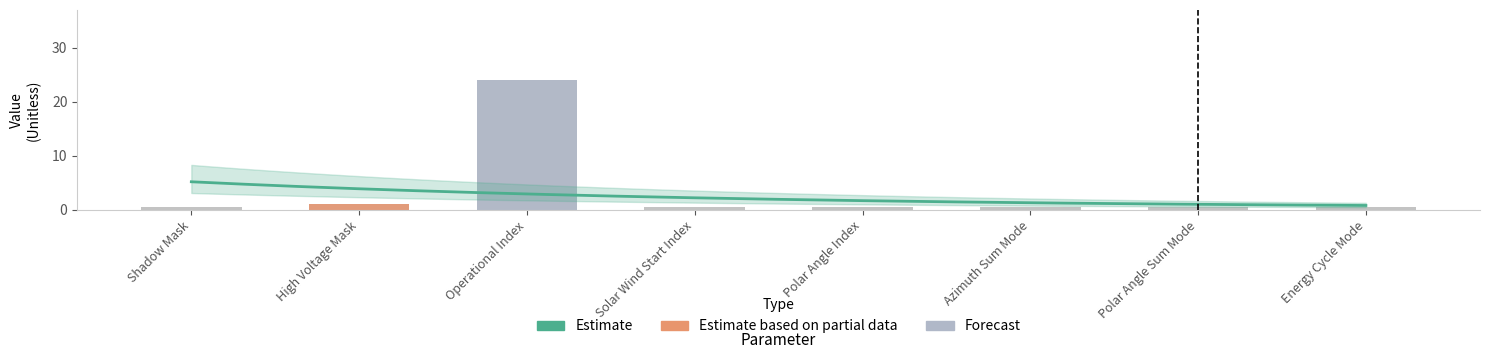

Where is Estimate nearest to the value 0?

Shadow Mask